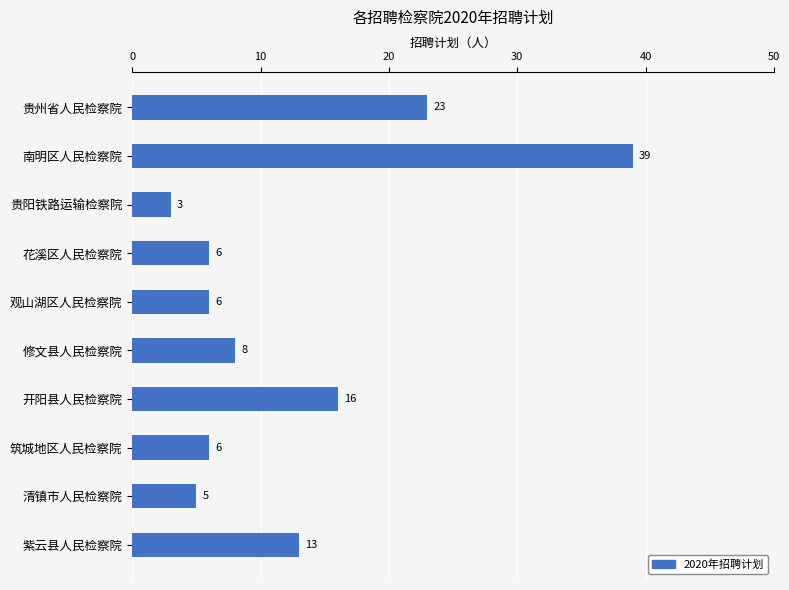

What is the label of the 10th bar from the bottom?

贵州省人民检察院